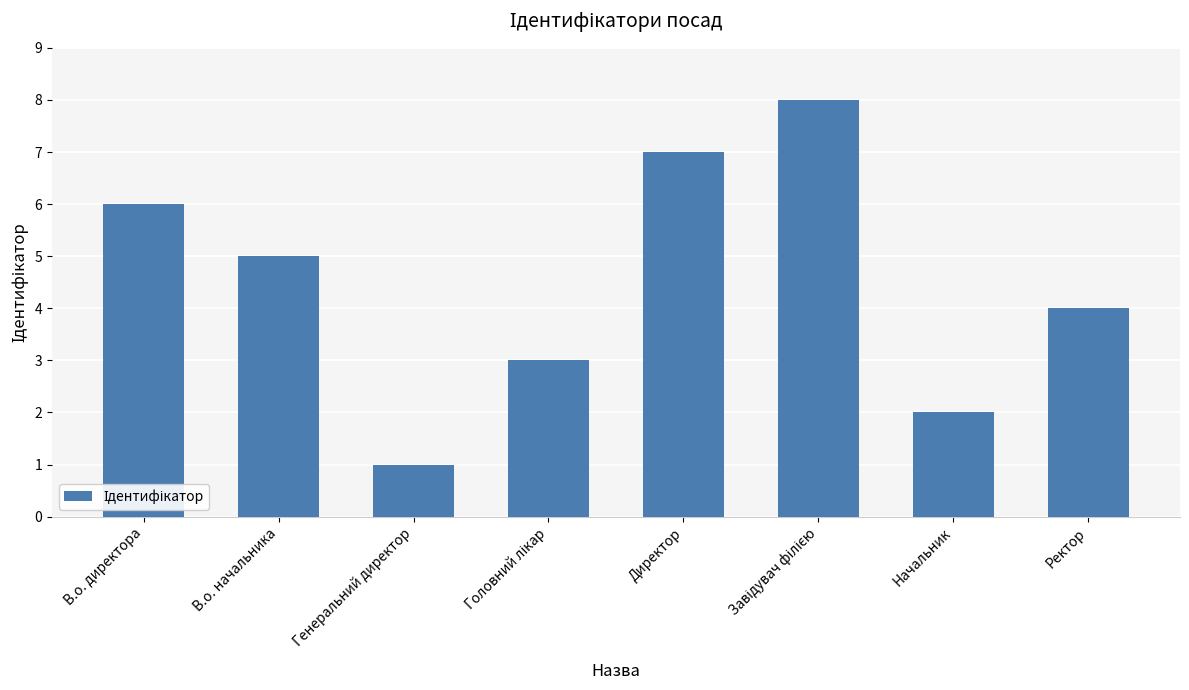

How many values are below 5?

4